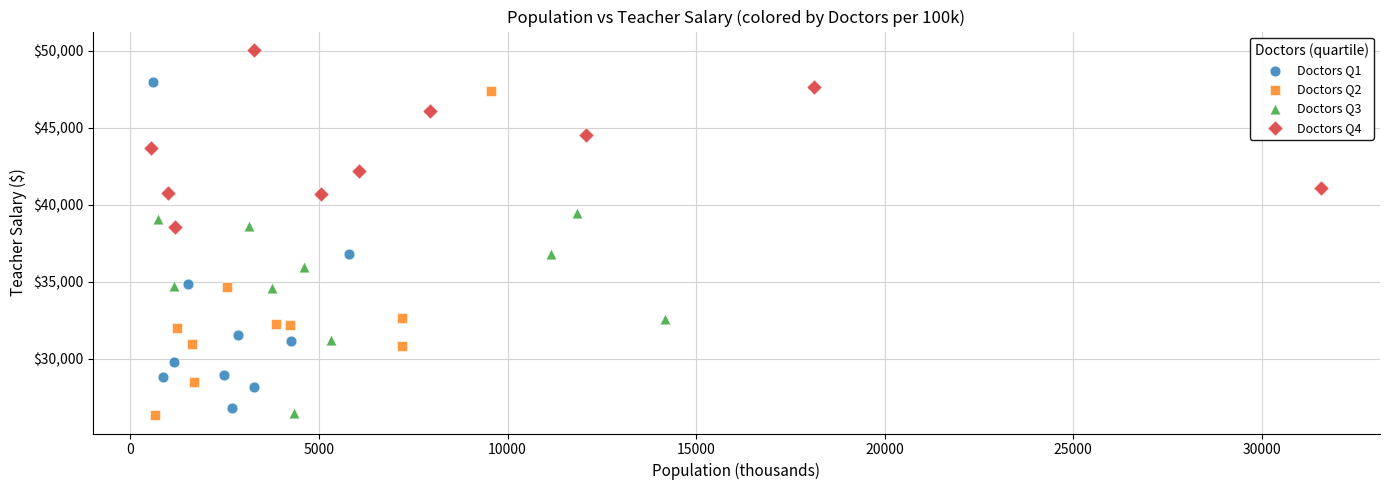

Which series reaches the maximum Y coordinate?

Doctors Q4